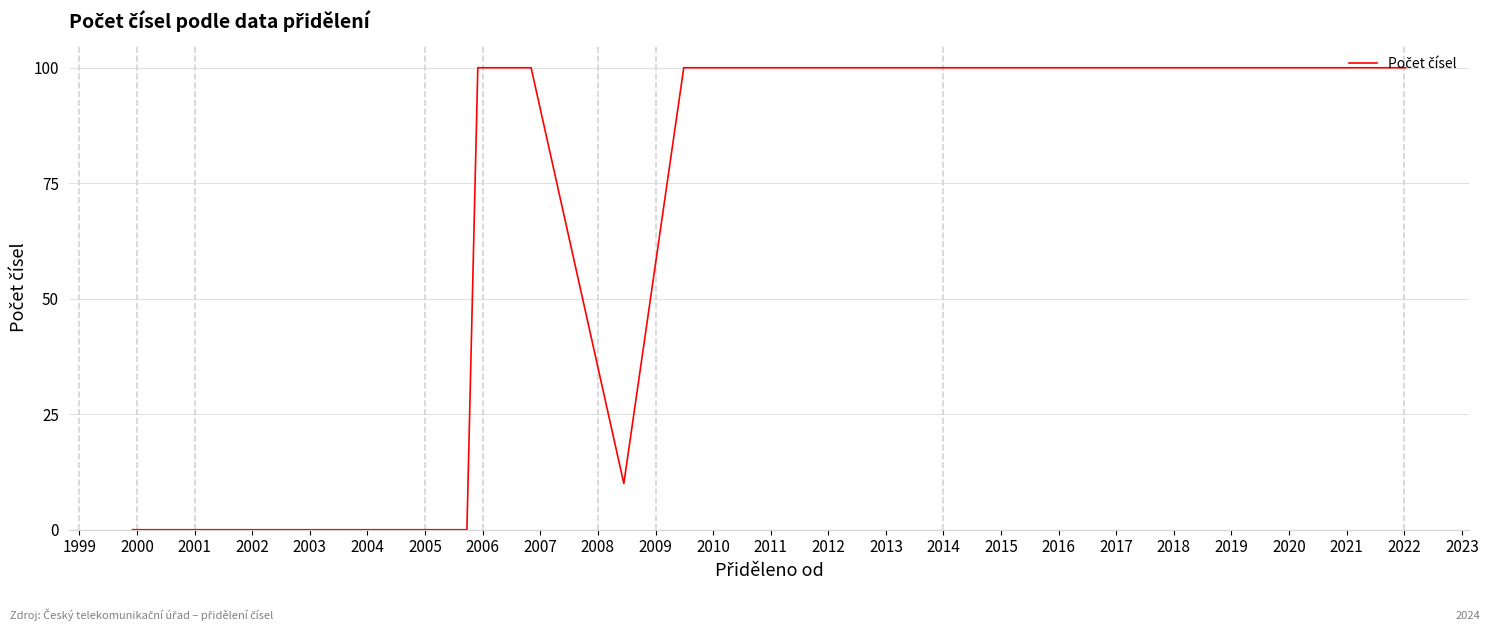

The chart shows a value of 100 at 2012. True or false?

True